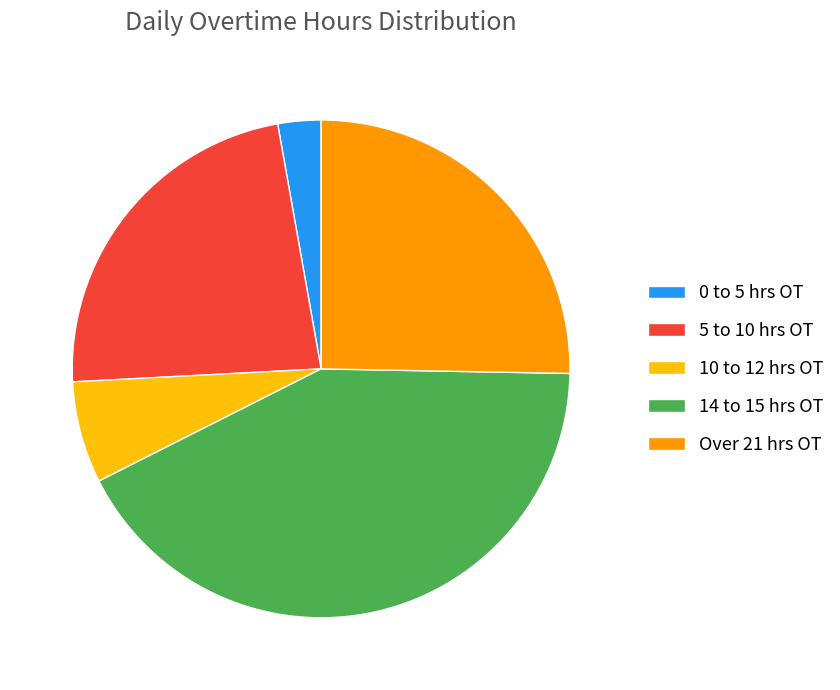

Does any single category account for the majority?

No